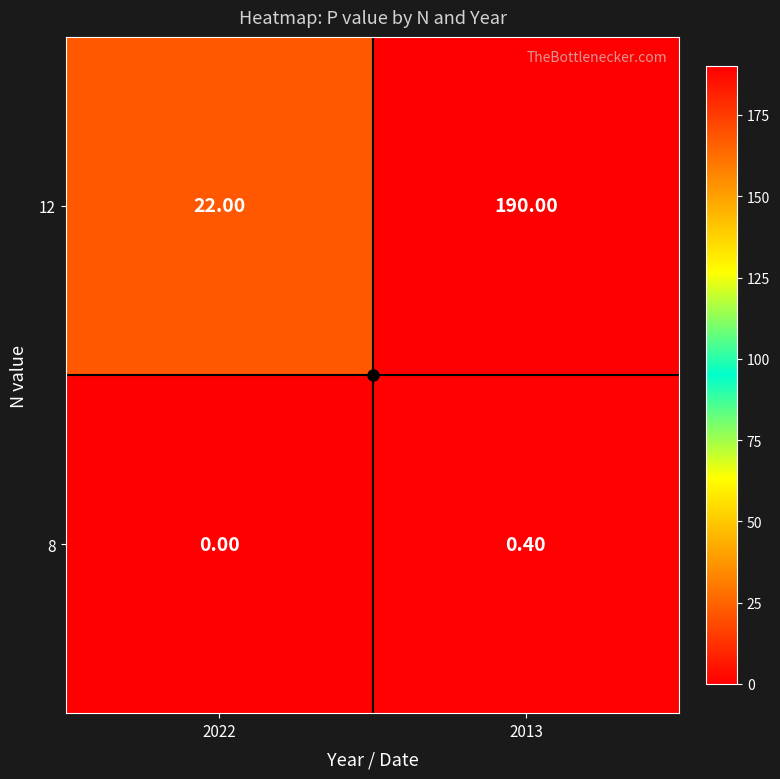

List the labels in order of 12 value, largest first.

2013, 2022